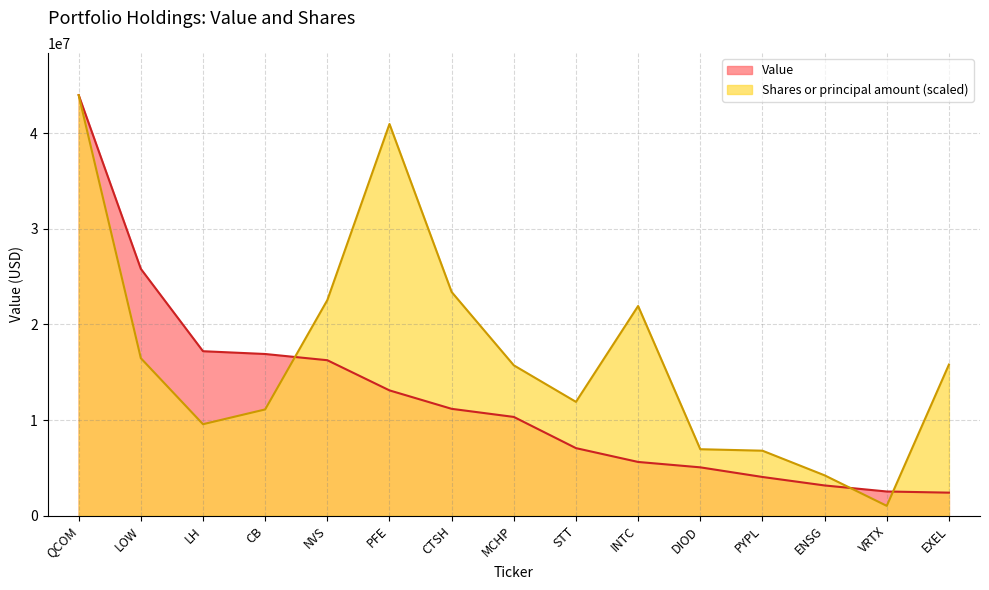

Does the chart display data point markers on the line(s)?

No